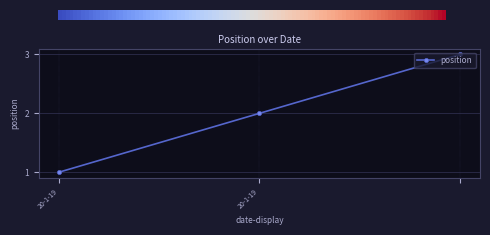

What is the sum of all values?

6